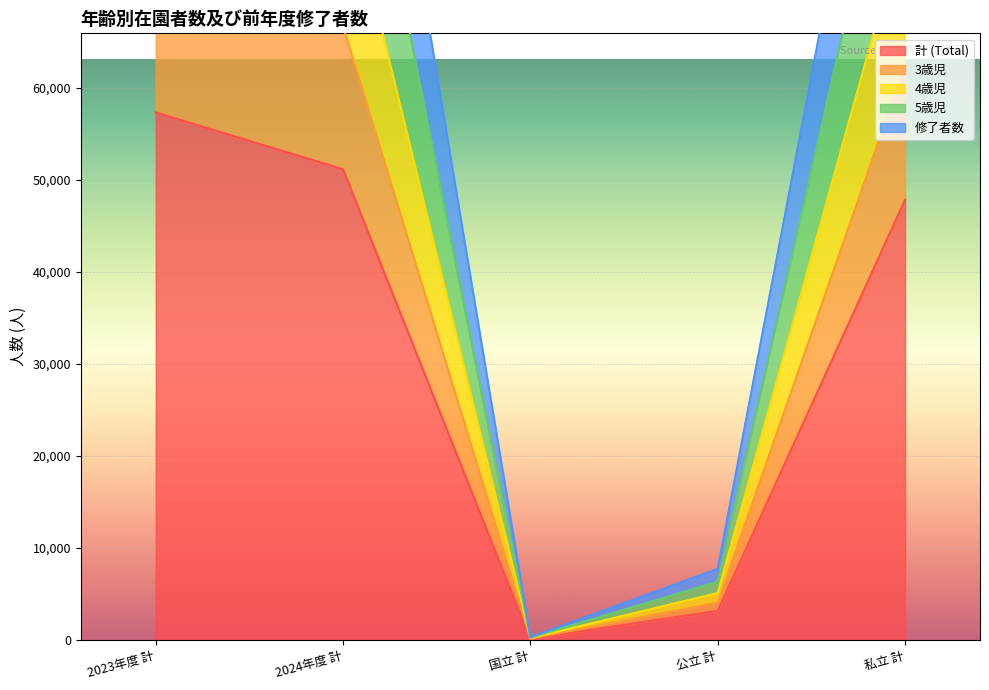

How many distinct data groups are displayed?

5